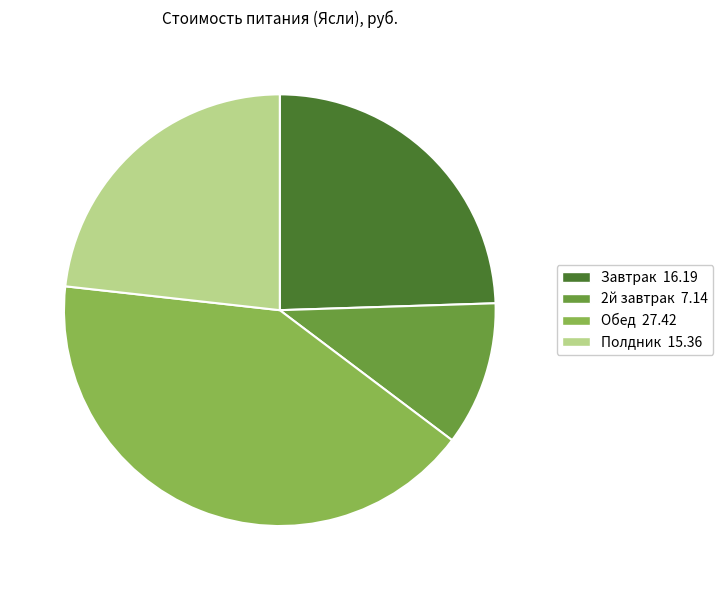

Approximately how many times larger is the value at Полдник 15.36 compared to 2й завтрак 7.14?

2.2